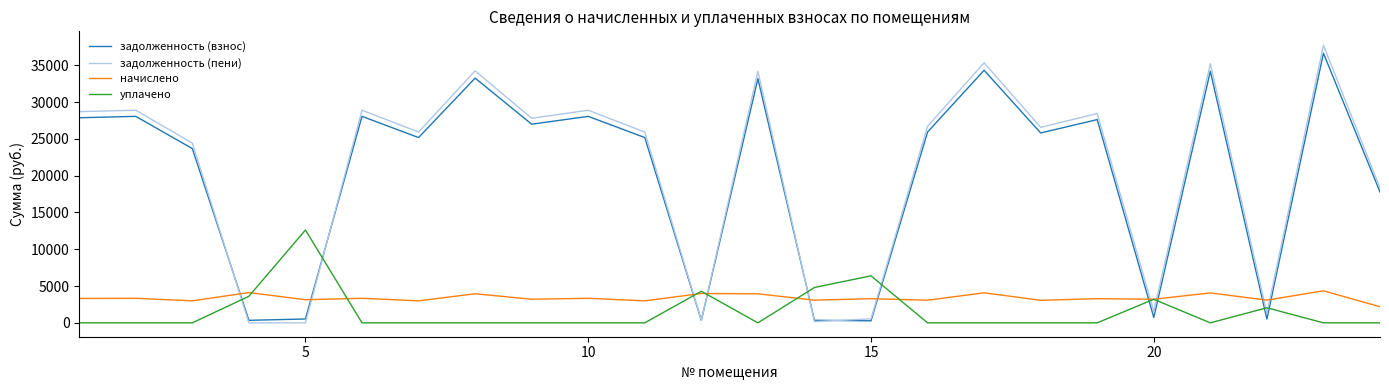

True or false: уплачено and задолженность (взнос) cross at least once.

True